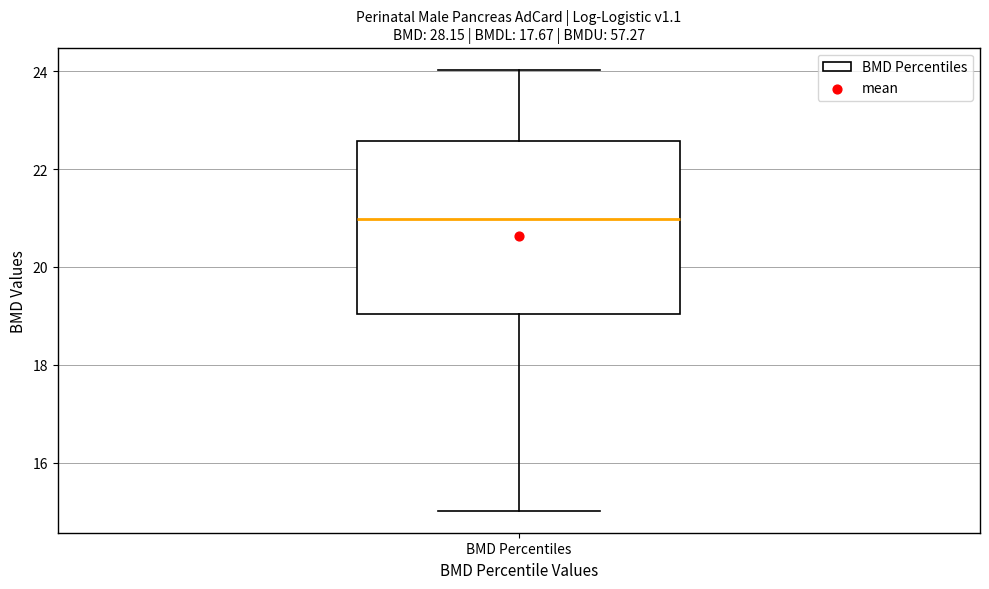

Read this box plot against the y-axis: the position of the median line, the range covered by the box, and the ends of both whiskers. The values are not printed on the chart, so give them approximately, as read against the axis.

median 21.0, box 19.0 to 22.6, whiskers 15.0 to 24.0